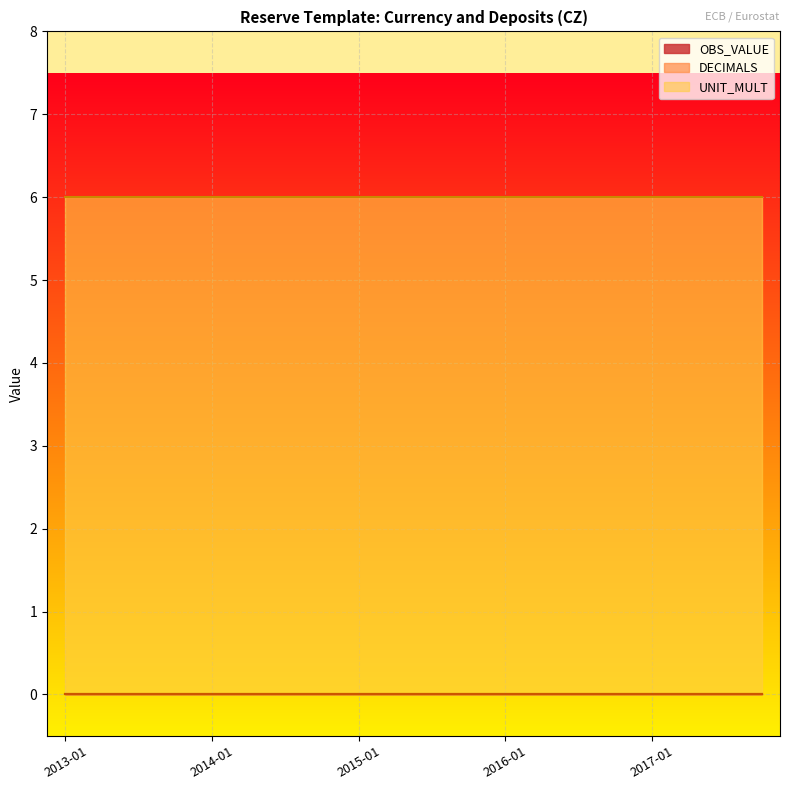

Where is DECIMALS nearest to the value 0?

2013-01